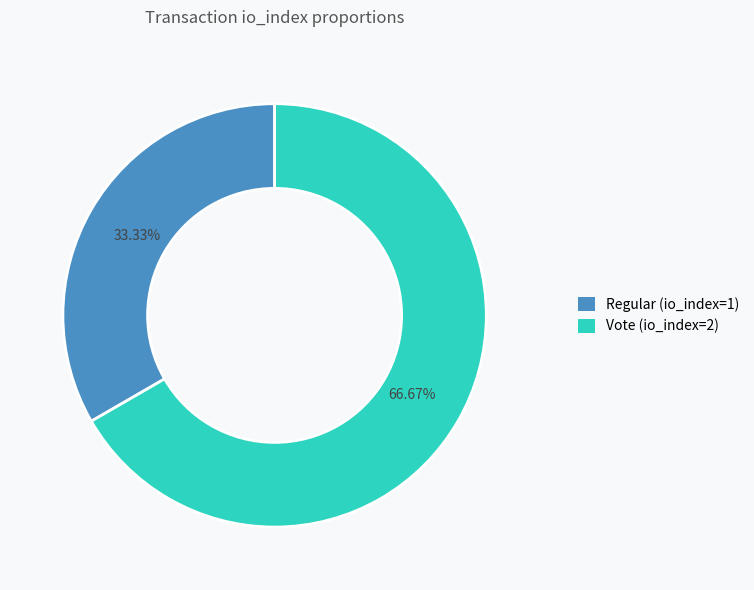

What percentage do Regular (io_index=1) and Vote (io_index=2) together represent?

100.0%